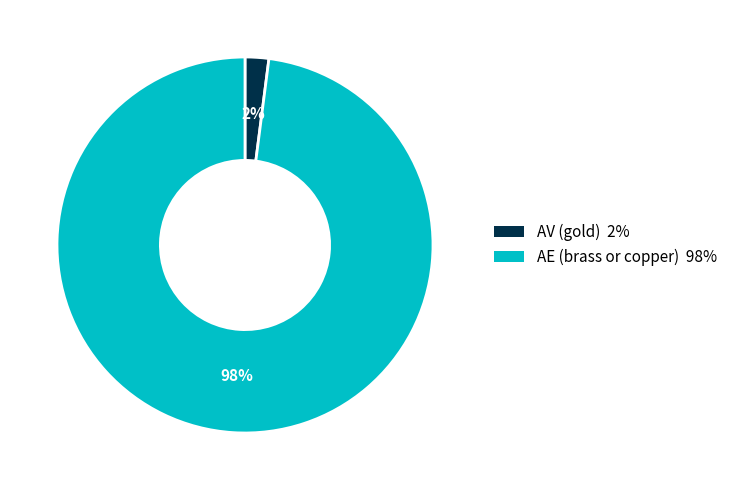

Is the sum of AE (brass or copper) and AV (gold) greater than half?

Yes